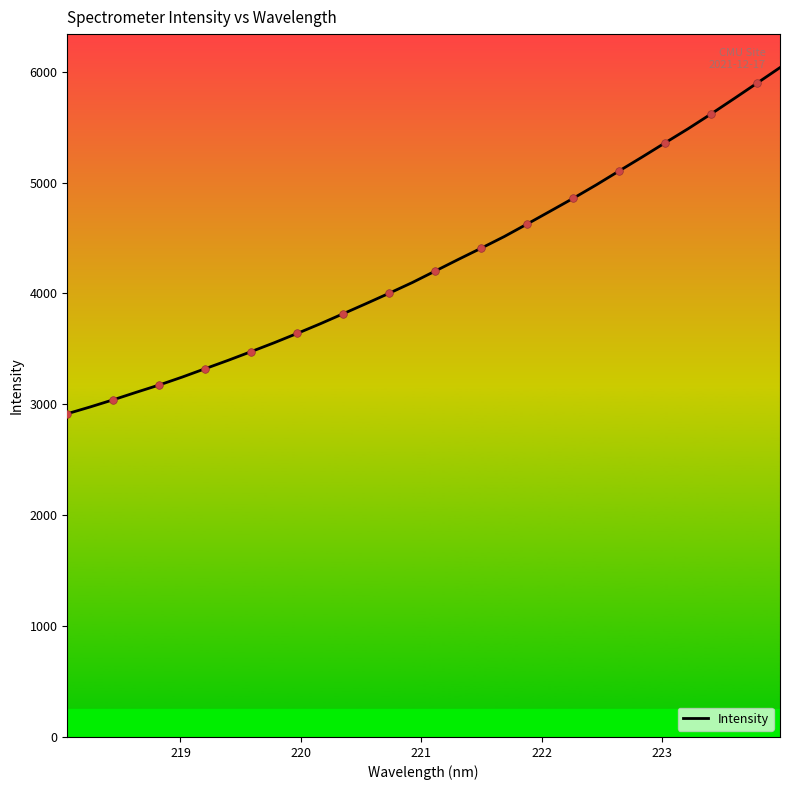

What is the greatest value displayed?

6037.0